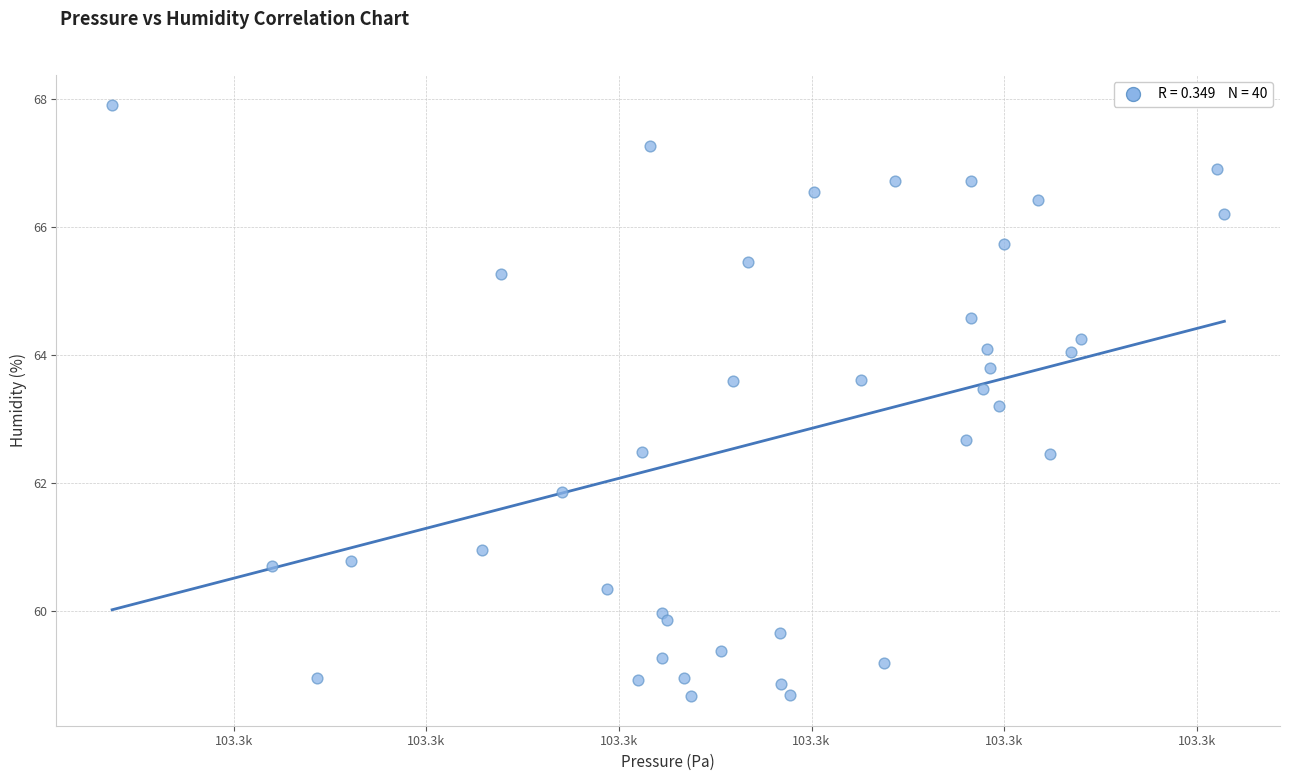

What Y value in the scatter plot is closest to 63?

63.2